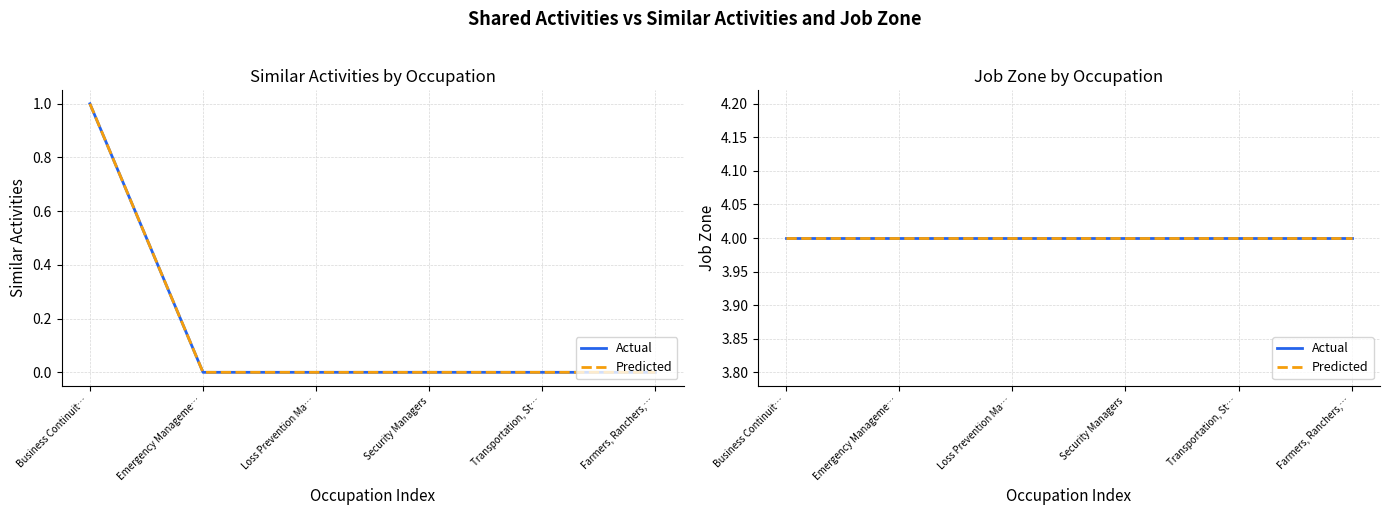

What is the greatest value displayed?

1